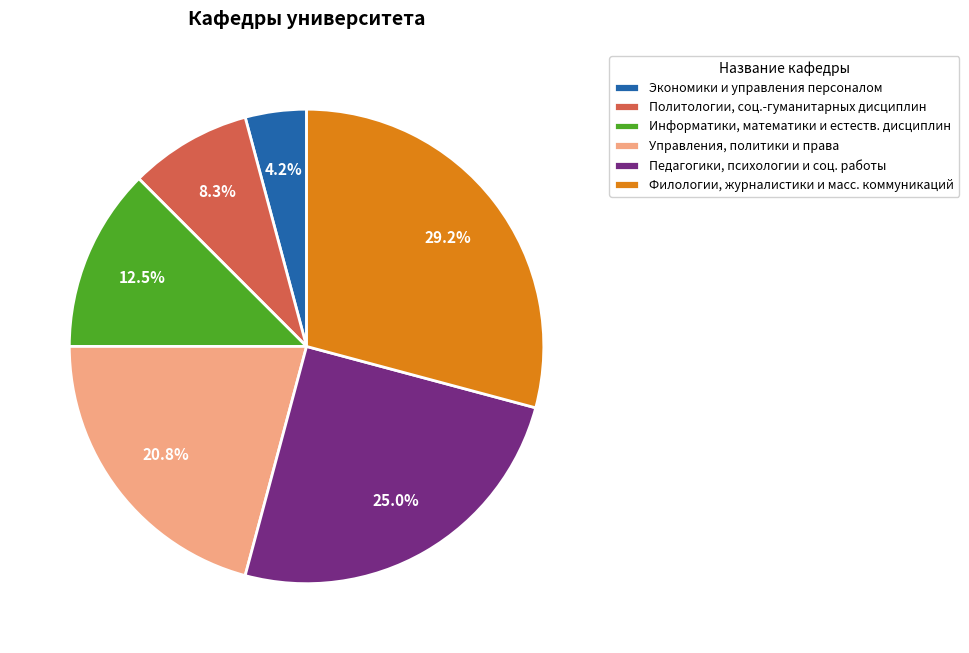

What is the largest slice in the pie chart?

Филологии, журналистики и масс. коммуникаций